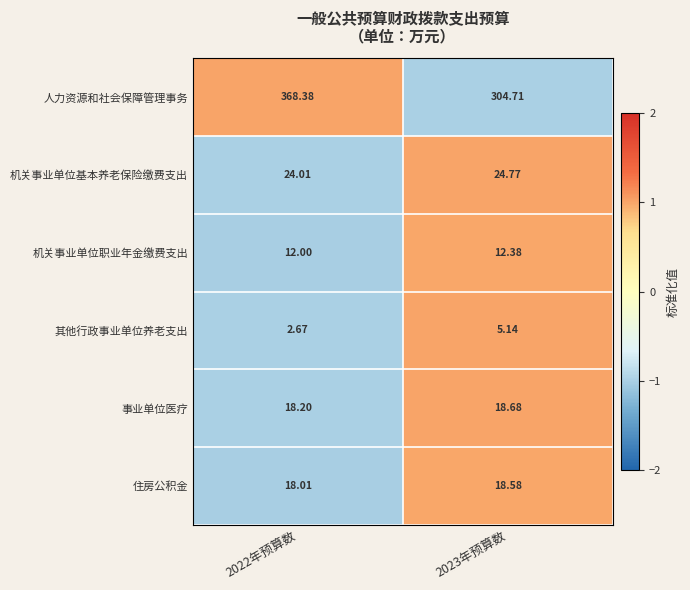

Which series changed the most between 2022年预算数 and 2023年预算数?

人力资源和社会保障管理事务